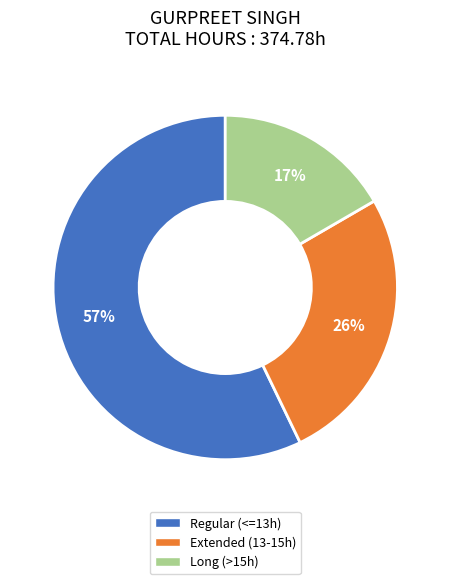

What is the smallest slice in the pie chart?

Long (>15h)